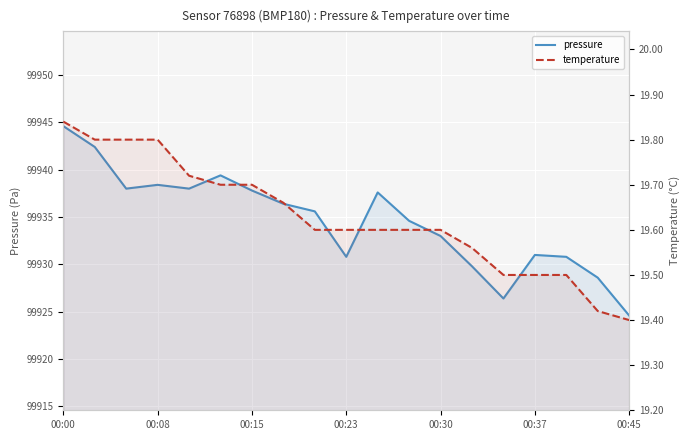

Which has a higher value, 10 or 9?

10